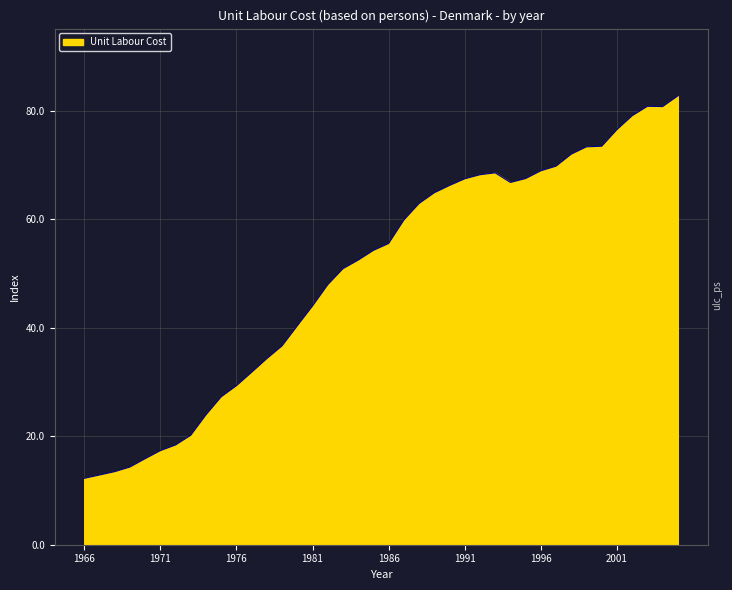

What is the minimum value shown in the chart?

12.2